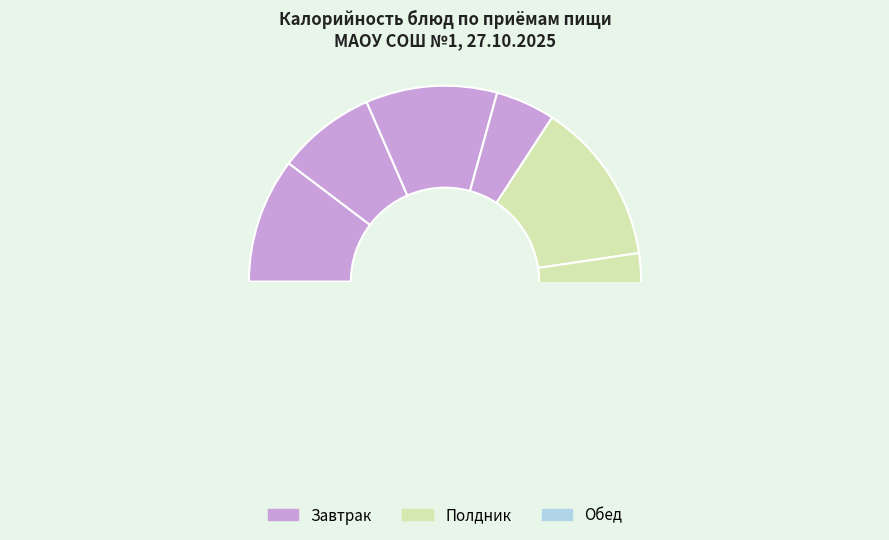

Which category has the biggest portion of the pie?

Печенье